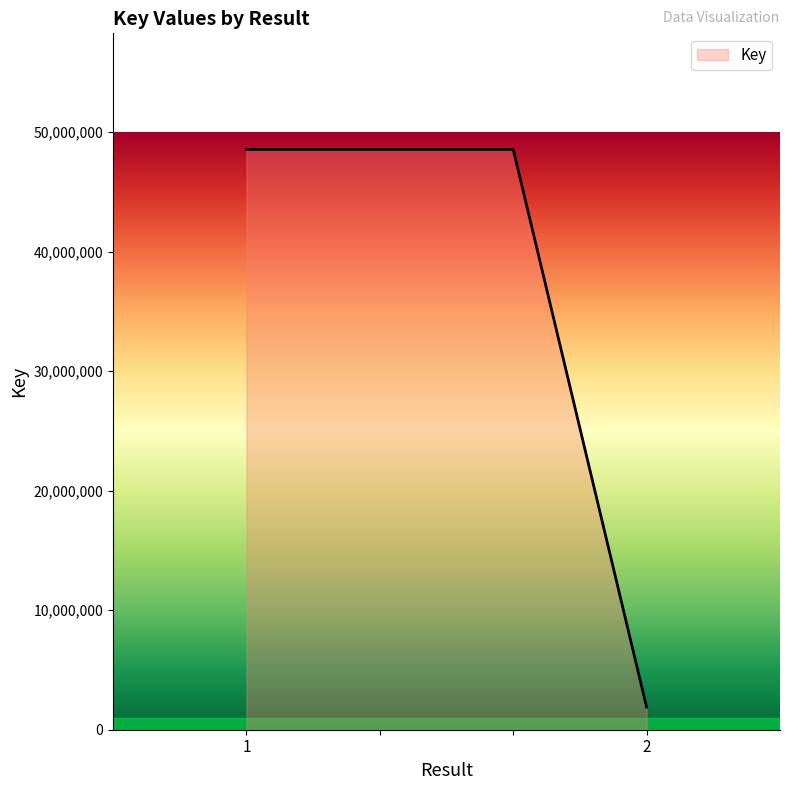

What is the difference between the second highest and minimum values?

46657466